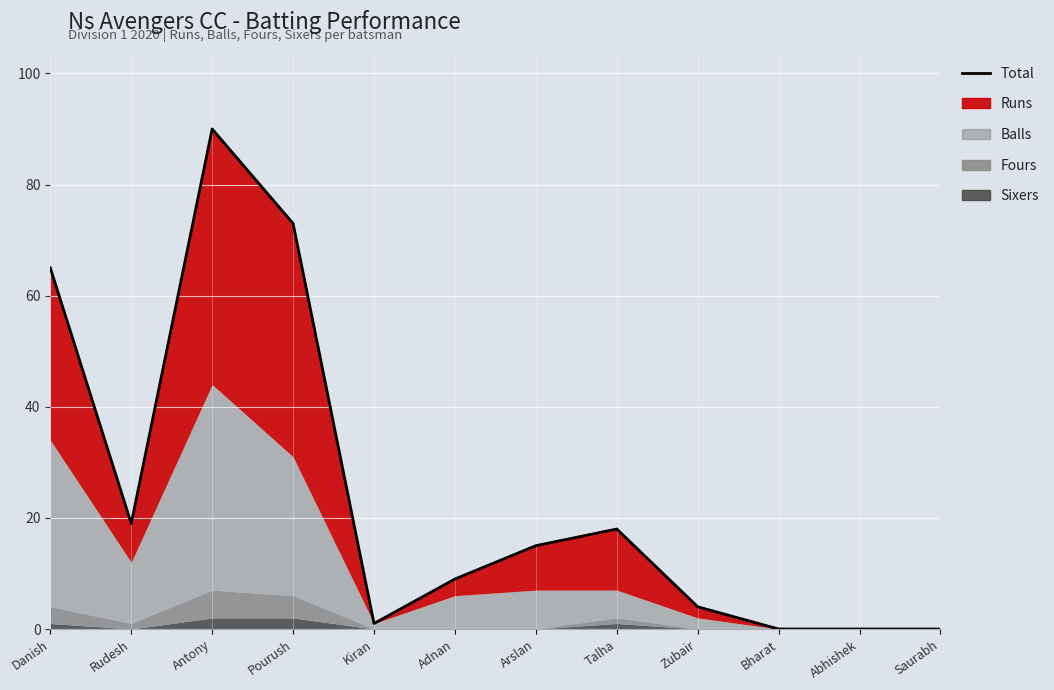

Reading left to right, extract all data points from this chart.

65	19	90	73	1	9	15	18	4	0	0	0